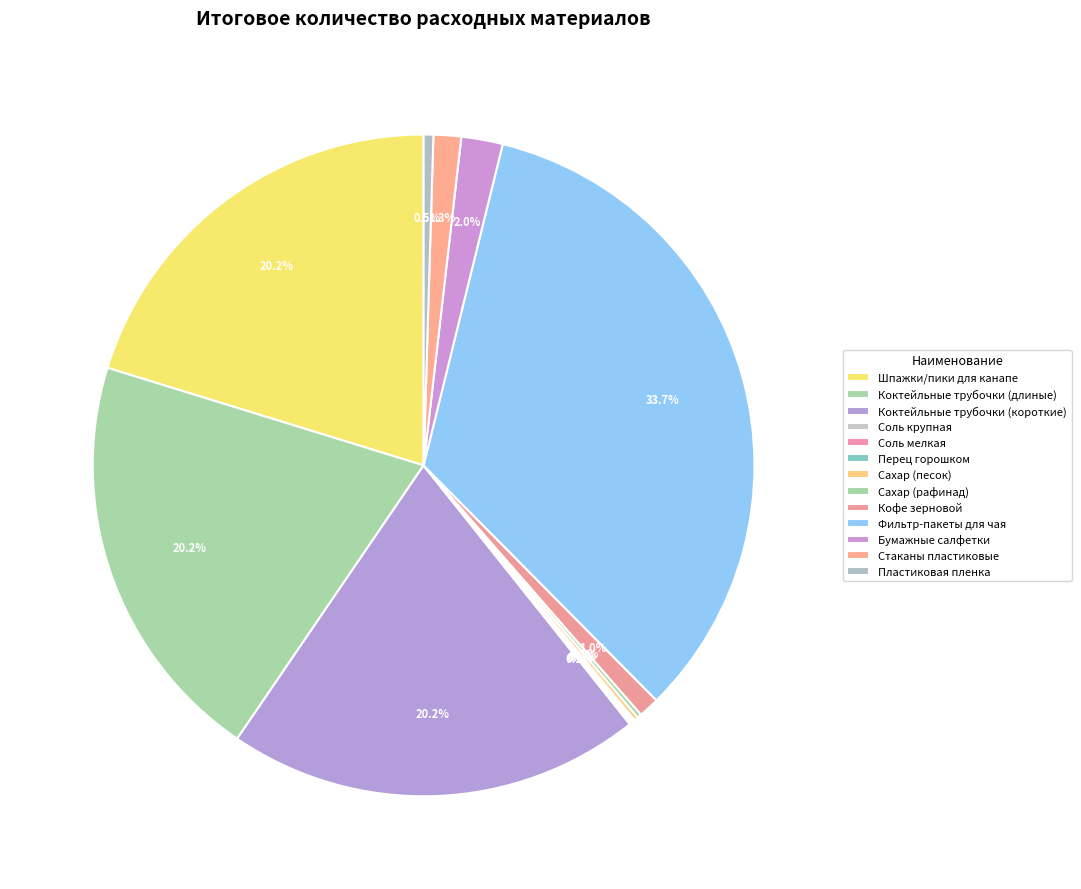

Which category has the smallest portion of the pie?

Соль крупная